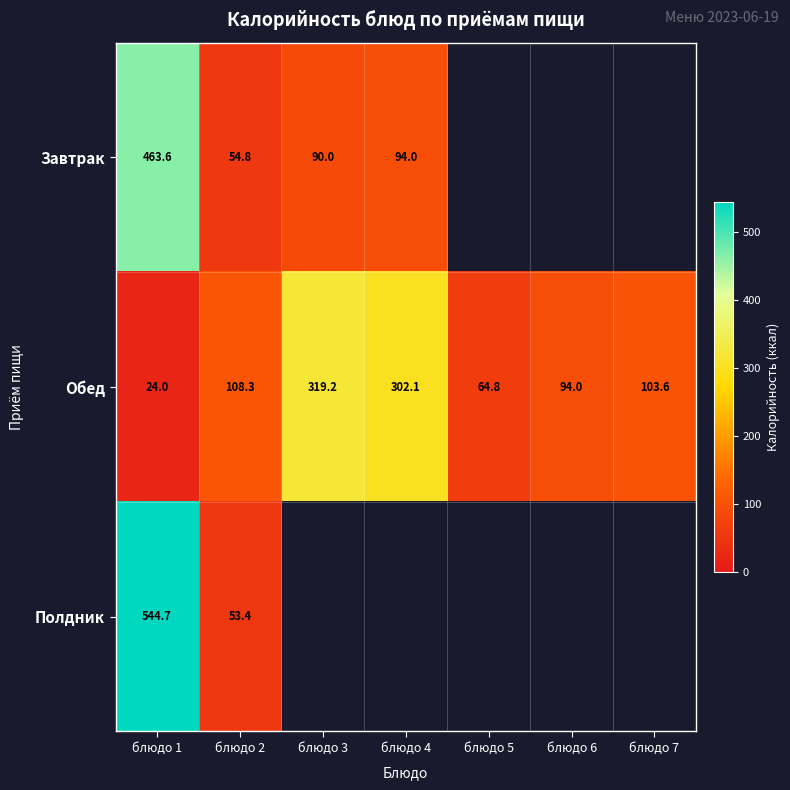

Between блюдо 3 and блюдо 6, which series saw the biggest shift?

Обед